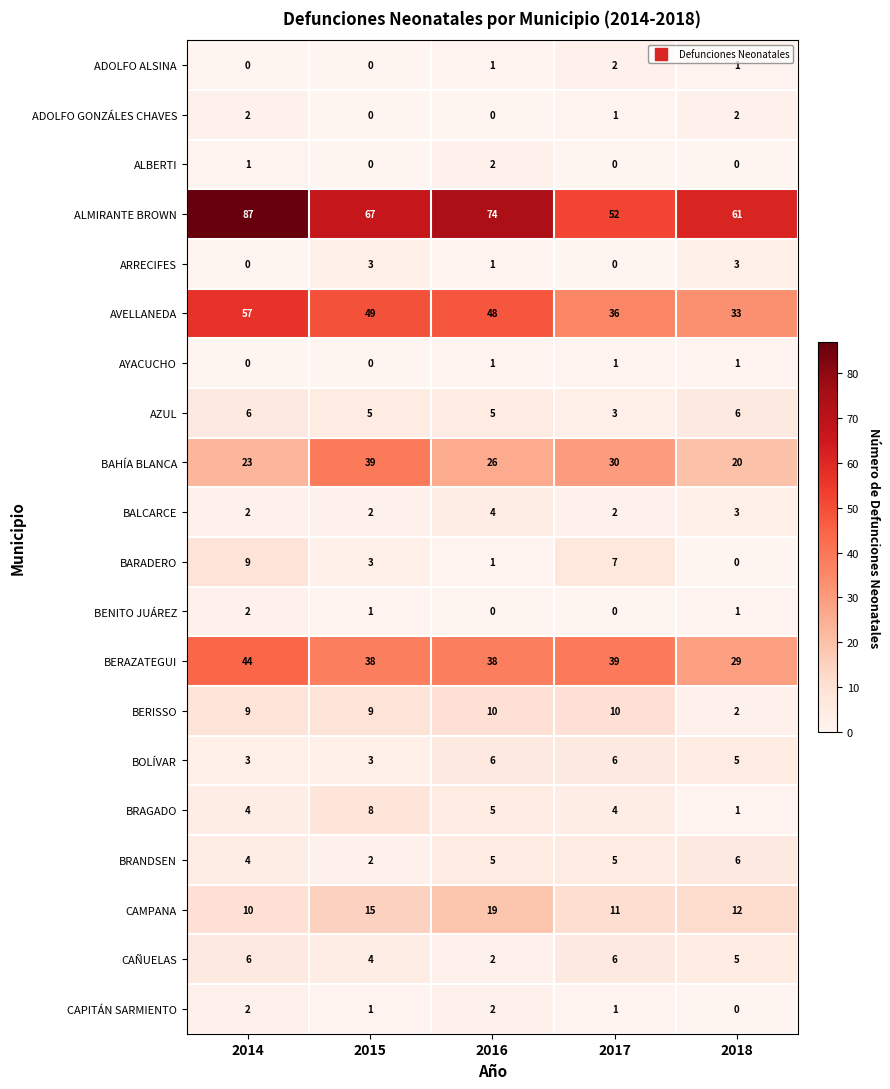

Between 2015 and 2017, which series saw the biggest shift?

ALMIRANTE BROWN